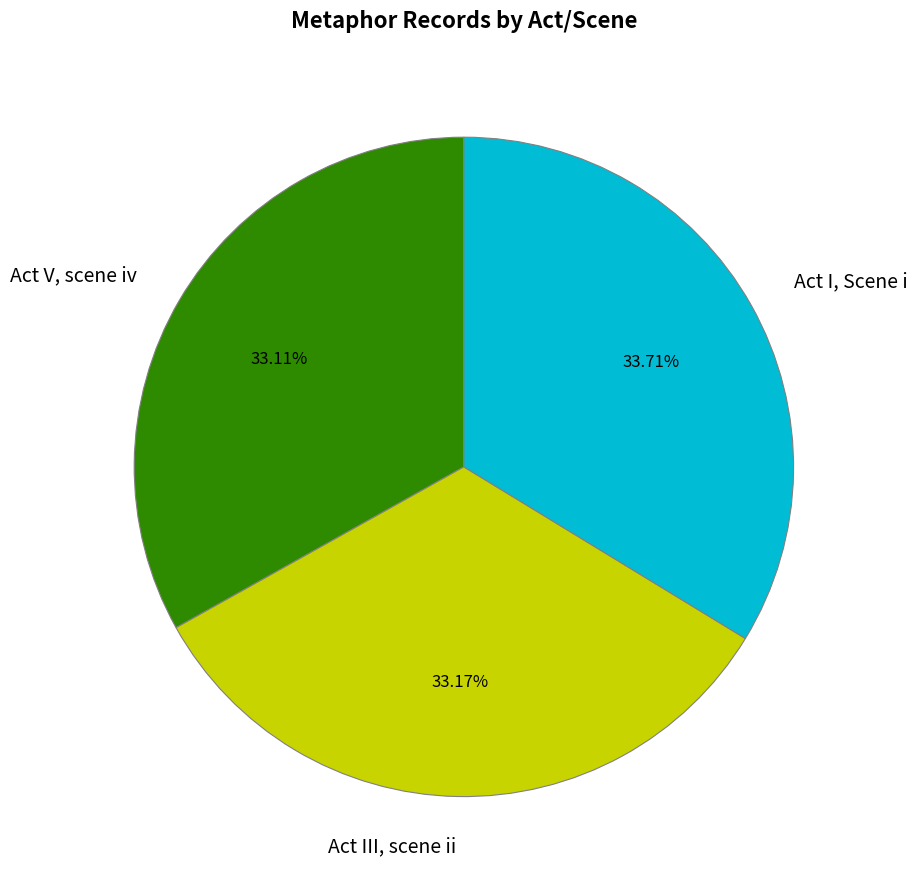

How much of the chart is everything except Act III, scene ii?

66.8%